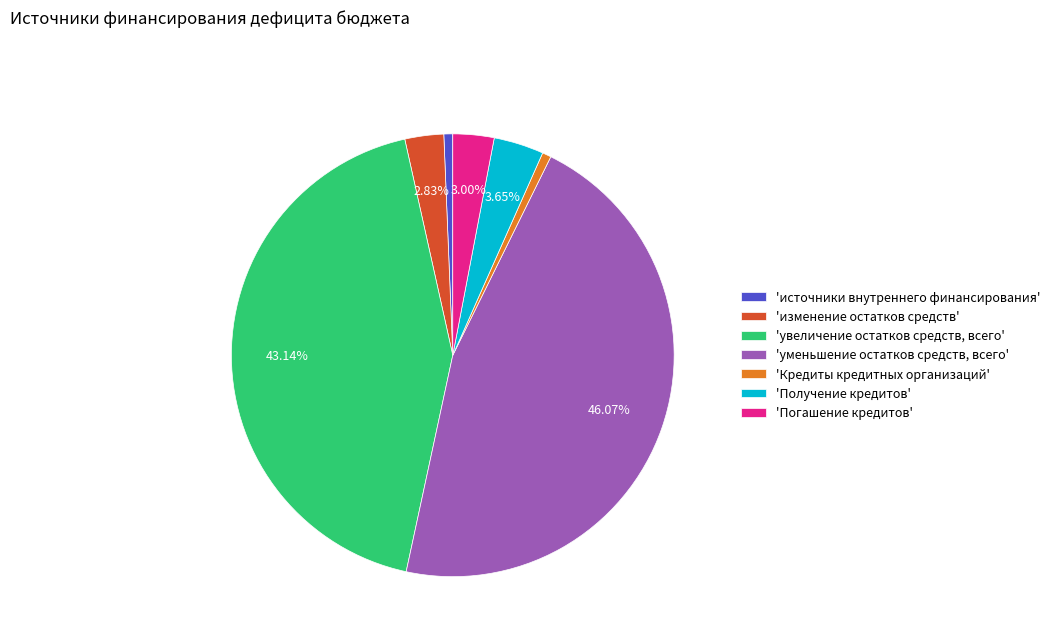

What is the largest slice in the pie chart?

'уменьшение остатков средств, всего'